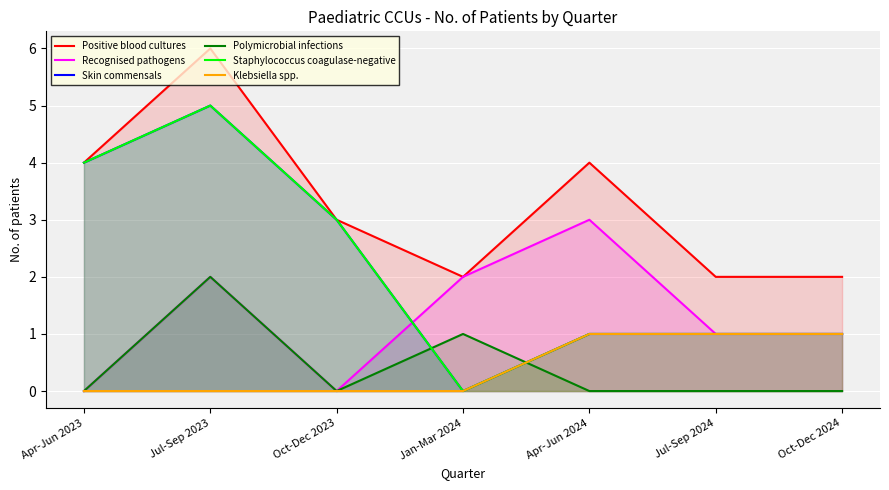

How many interior local peaks does the Polymicrobial infections series have?

2